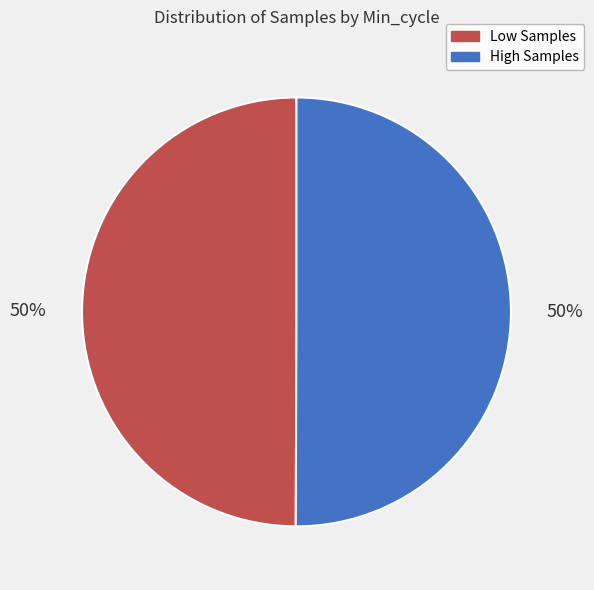

To the nearest percent, what is the average slice percentage?

50%